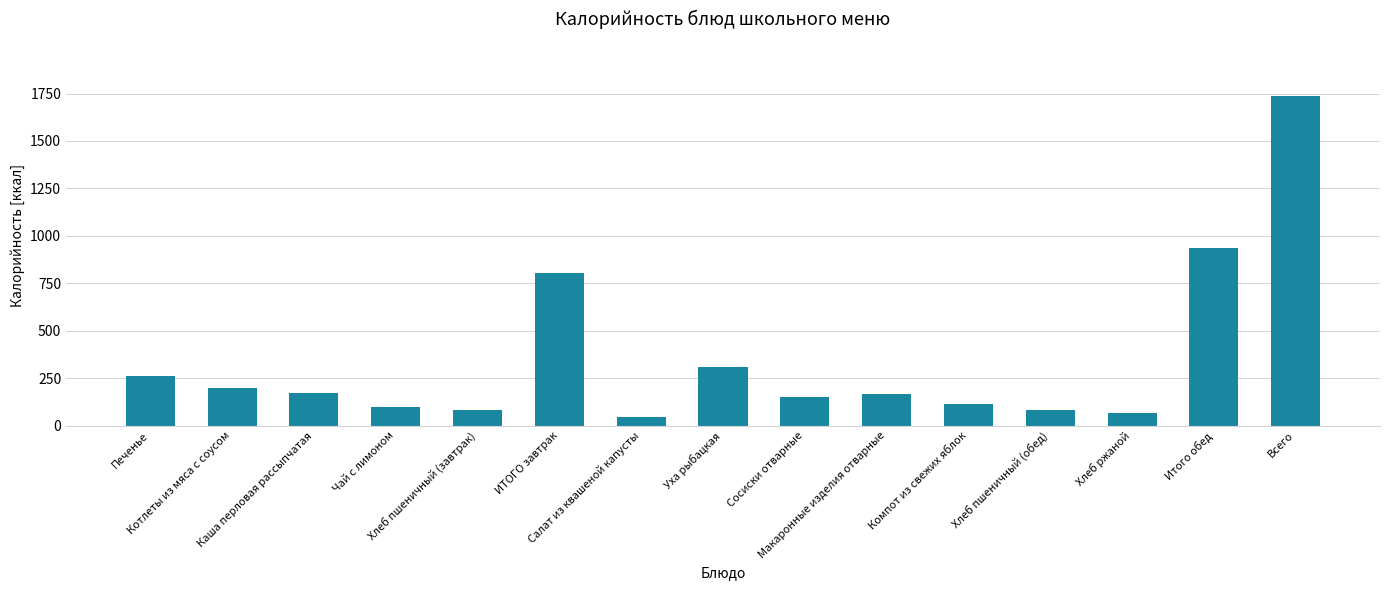

What is the sum of all values?

5217